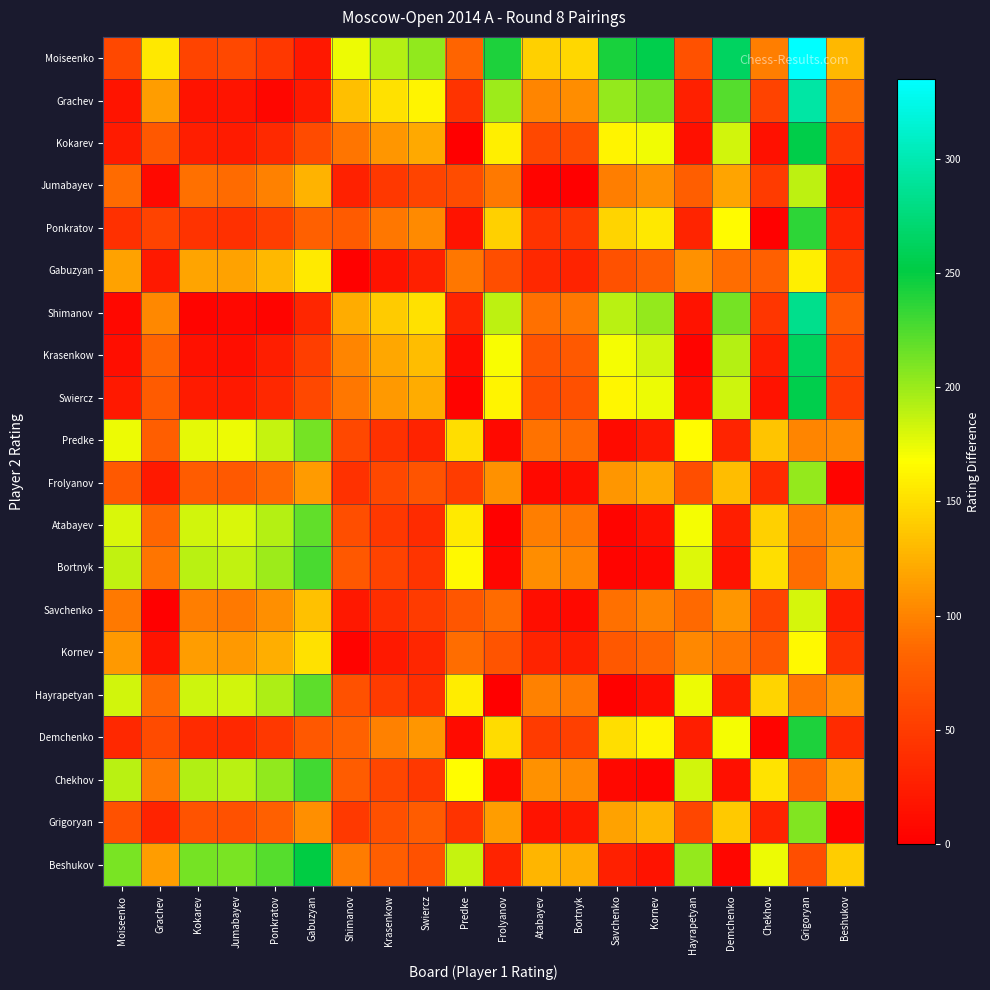

Count the number of categories in the chart.

20